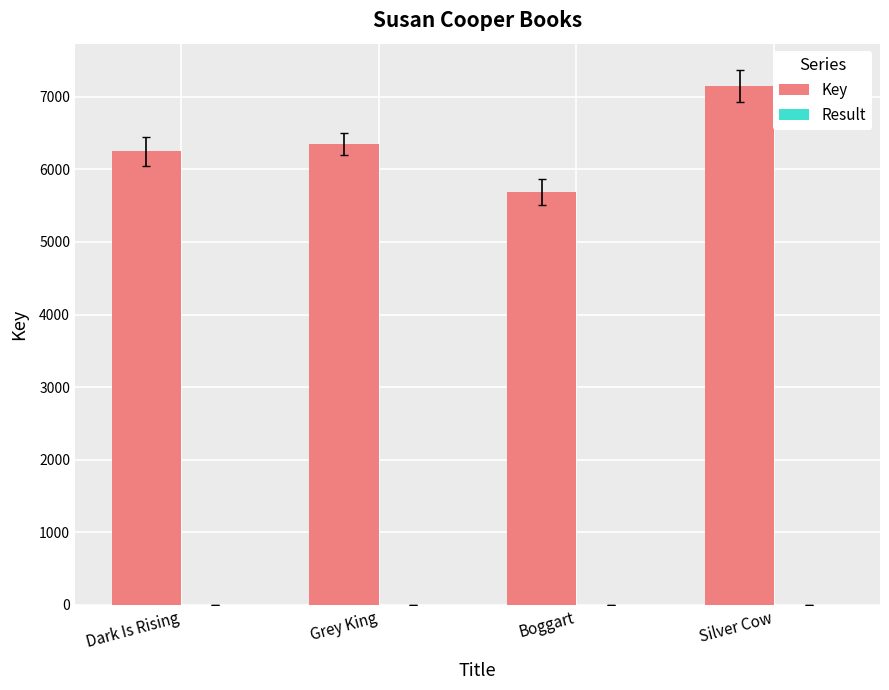

The Key series shows 6248 at Dark Is Rising. True or false?

True